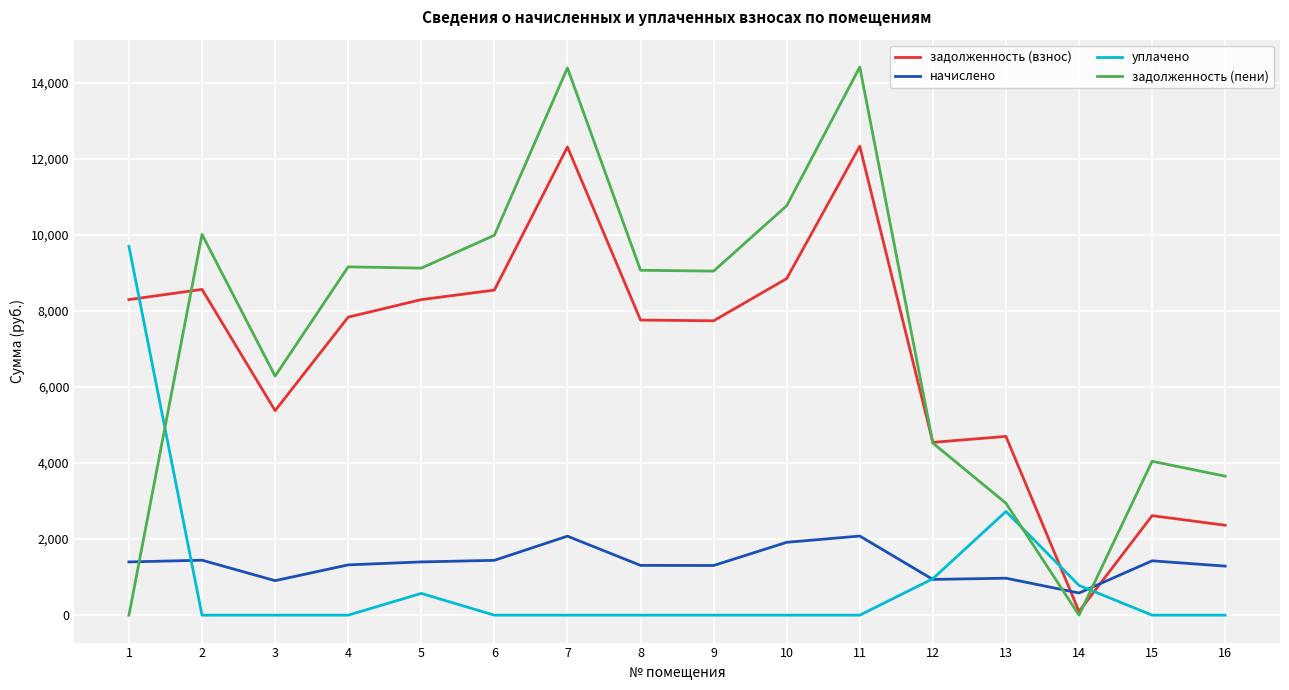

How many lines are shown in the chart?

4